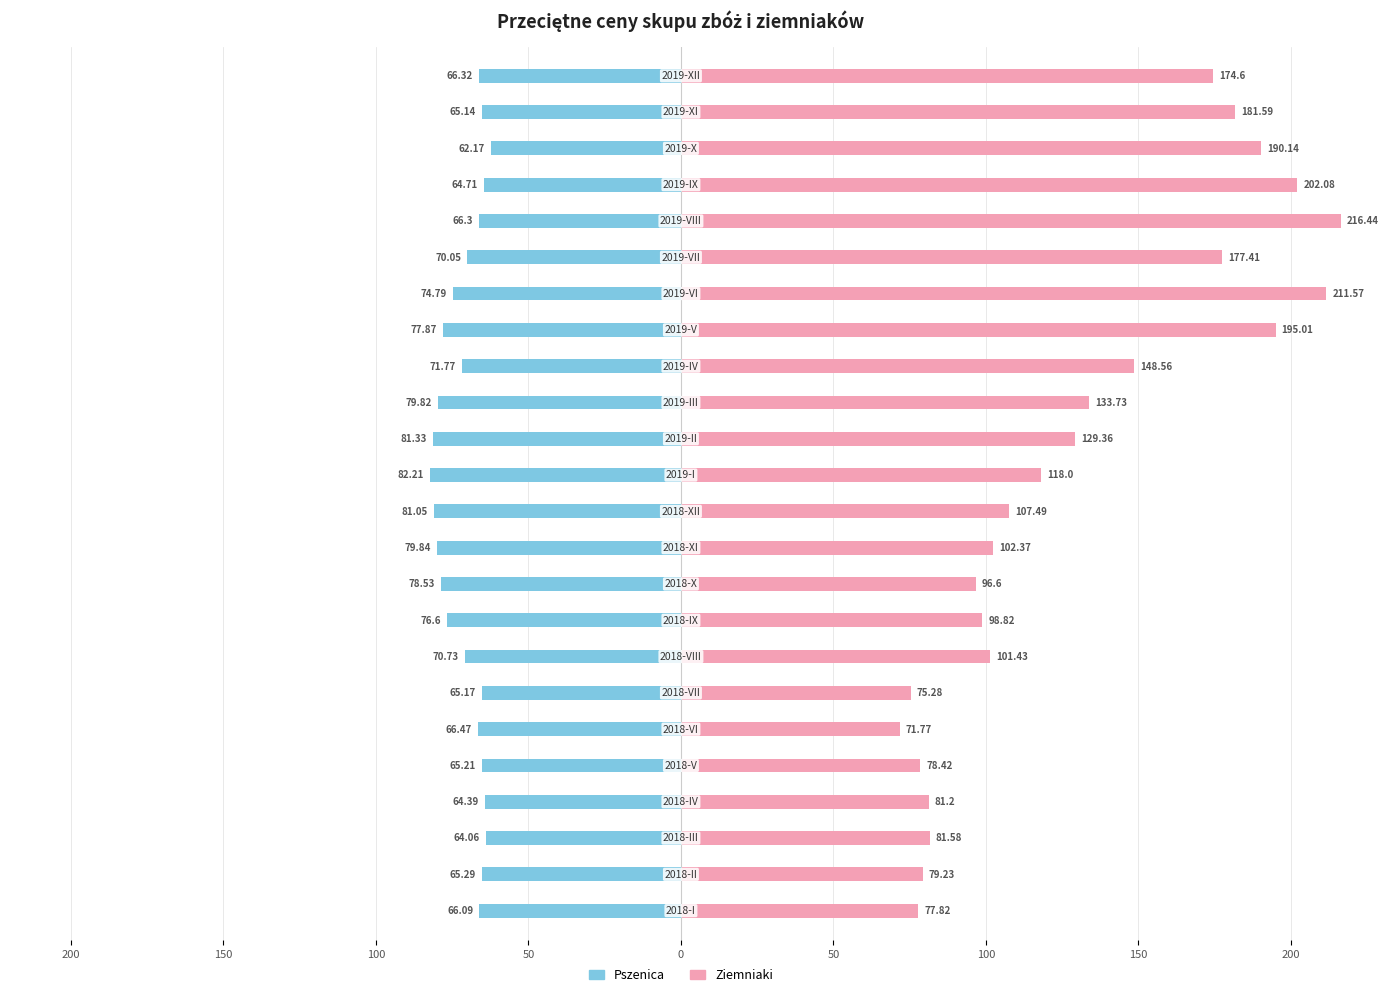

What is the difference between the Pszenica values at 14 and 16?

1.9